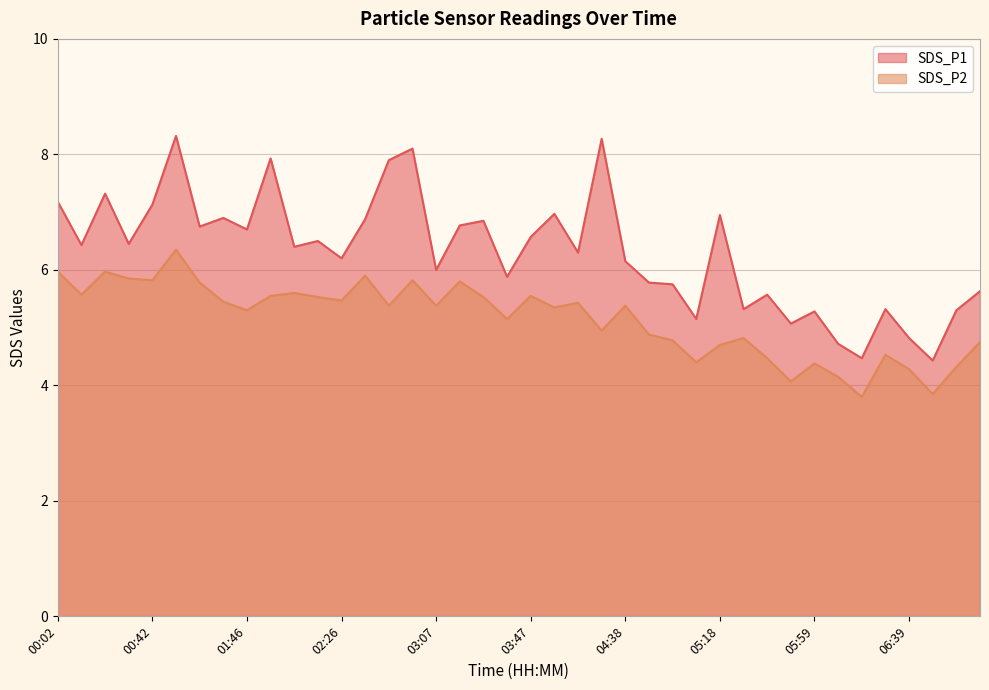

Reading left to right, transcribe all the data shown in this chart.

SDS_P1: 00:02=7.2	00:12=6.4	00:22=7.3	00:32=6.5	00:42=7.1	00:52=8.3	01:02=6.8	01:12=6.9	01:46=6.7	01:56=7.9	02:06=6.4	02:16=6.5	02:26=6.2	02:37=6.9	02:47=7.9	02:57=8.1	03:07=6.0	03:17=6.8	03:27=6.8	03:37=5.9	03:47=6.6	03:57=7.0	04:07=6.3	04:17=8.3	04:38=6.2	04:48=5.8	04:58=5.8	05:08=5.2	05:18=7.0	05:29=5.3	05:39=5.6	05:49=5.1	05:59=5.3	06:09=4.7	06:19=4.5	06:29=5.3	06:39=4.8	06:49=4.4	06:59=5.3	07:09=5.6
SDS_P2: 00:02=6.0	00:12=5.6	00:22=6.0	00:32=5.8	00:42=5.8	00:52=6.3	01:02=5.8	01:12=5.5	01:46=5.3	01:56=5.5	02:06=5.6	02:16=5.5	02:26=5.5	02:37=5.9	02:47=5.4	02:57=5.8	03:07=5.4	03:17=5.8	03:27=5.5	03:37=5.2	03:47=5.5	03:57=5.3	04:07=5.4	04:17=5.0	04:38=5.4	04:48=4.9	04:58=4.8	05:08=4.4	05:18=4.7	05:29=4.8	05:39=4.5	05:49=4.1	05:59=4.4	06:09=4.2	06:19=3.8	06:29=4.5	06:39=4.3	06:49=3.9	06:59=4.3	07:09=4.8